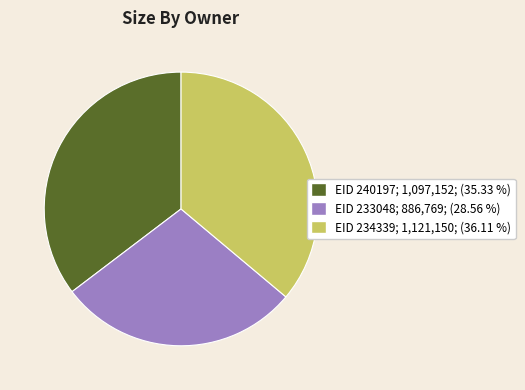

Is EID 234339 the majority of the pie?

No